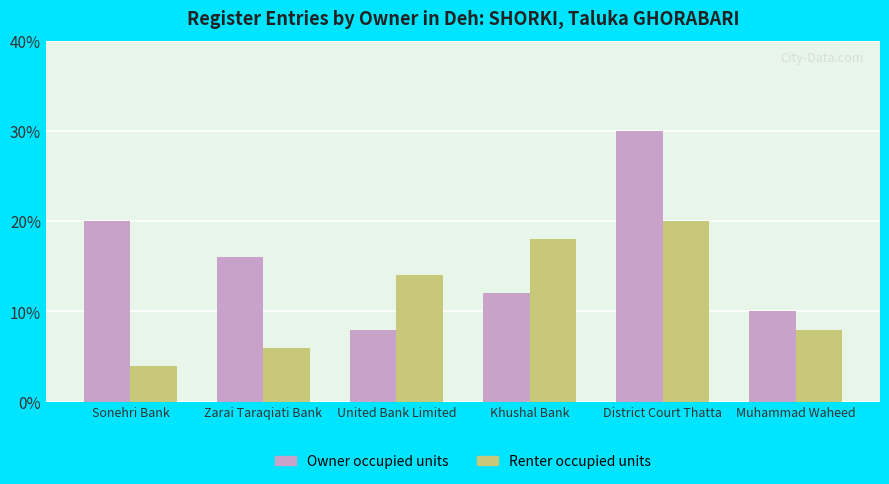

Which series has the widest spread of values?

Owner occupied units